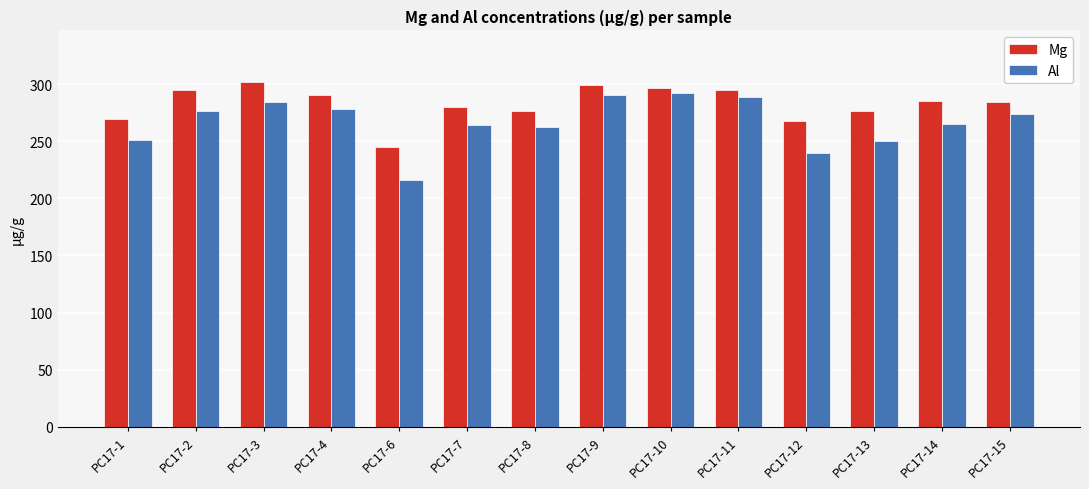

Does the chart contain any negative values?

No